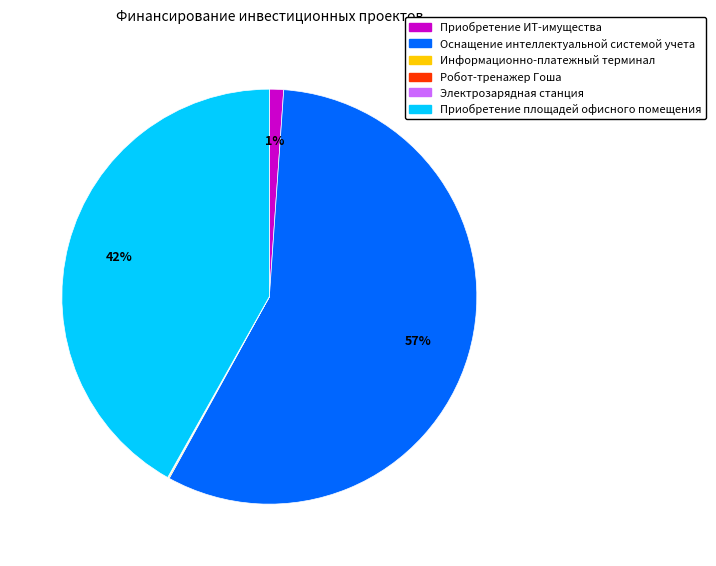

Which has a higher value, Приобретение площадей офисного помещения or Приобретение ИТ-имущества?

Приобретение площадей офисного помещения